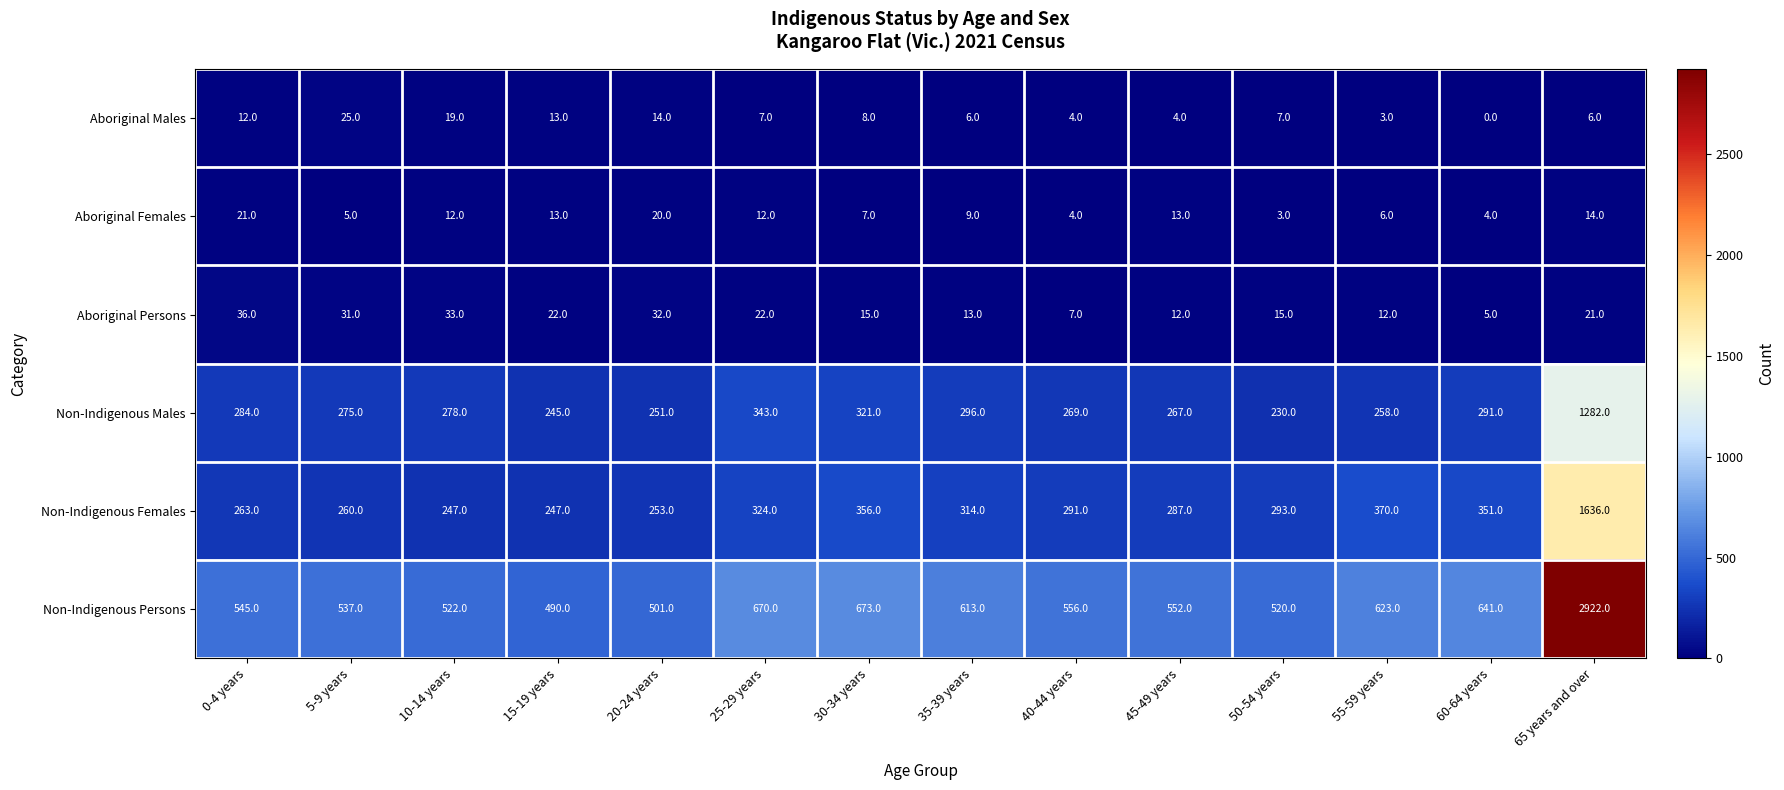

The value of Aboriginal Persons at 35-39 years is 13. True or false?

True